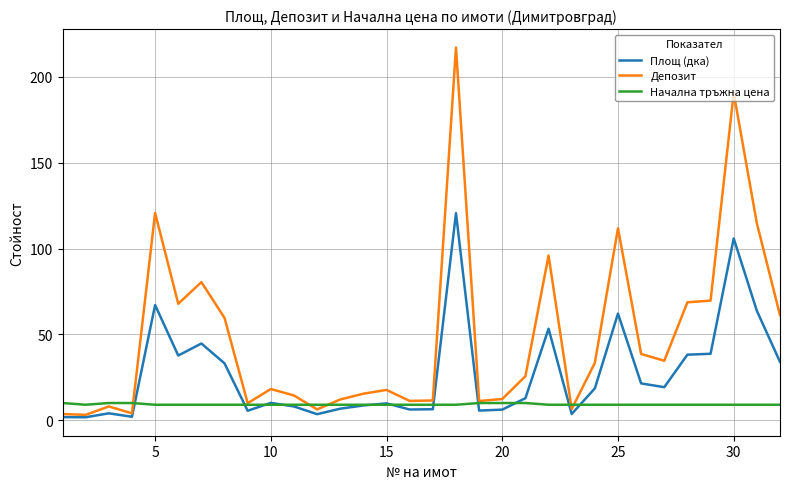

What is the average value of the Депозит series?

48.6